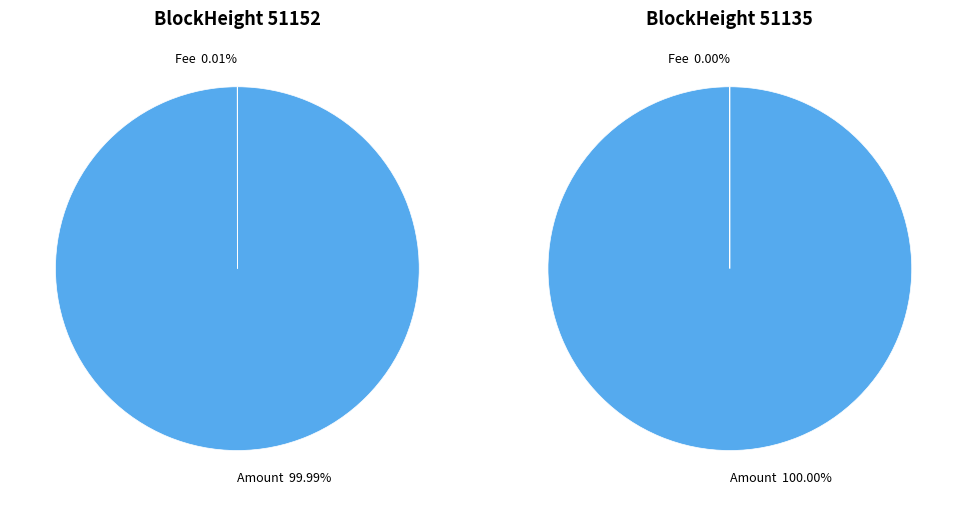

Is Fee the majority of the pie?

No